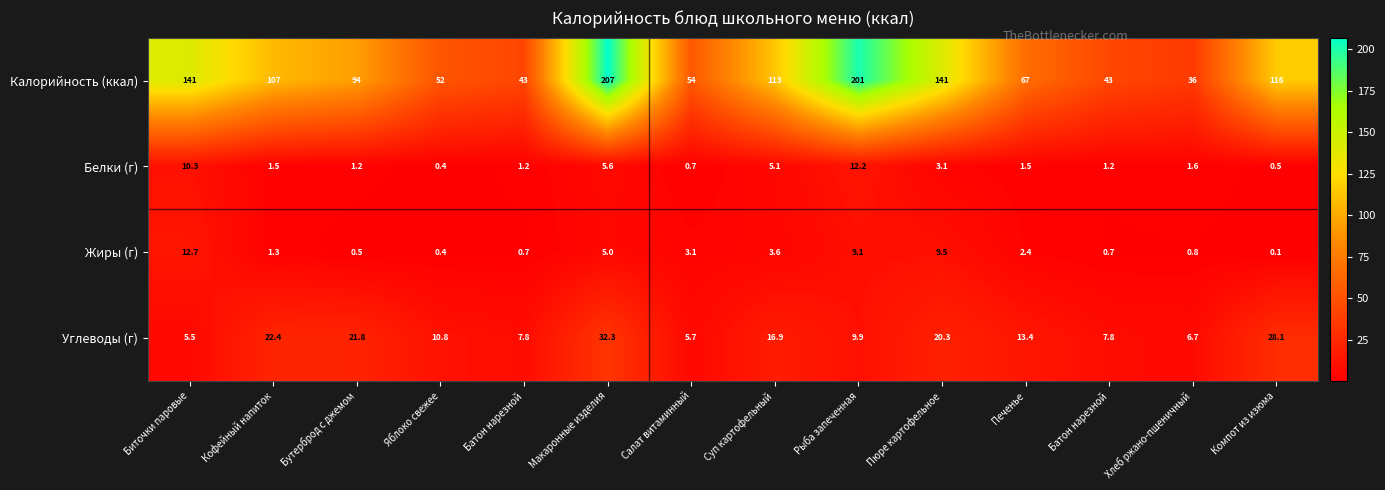

At which category is the sum across all series the highest?

Макаронные изделия